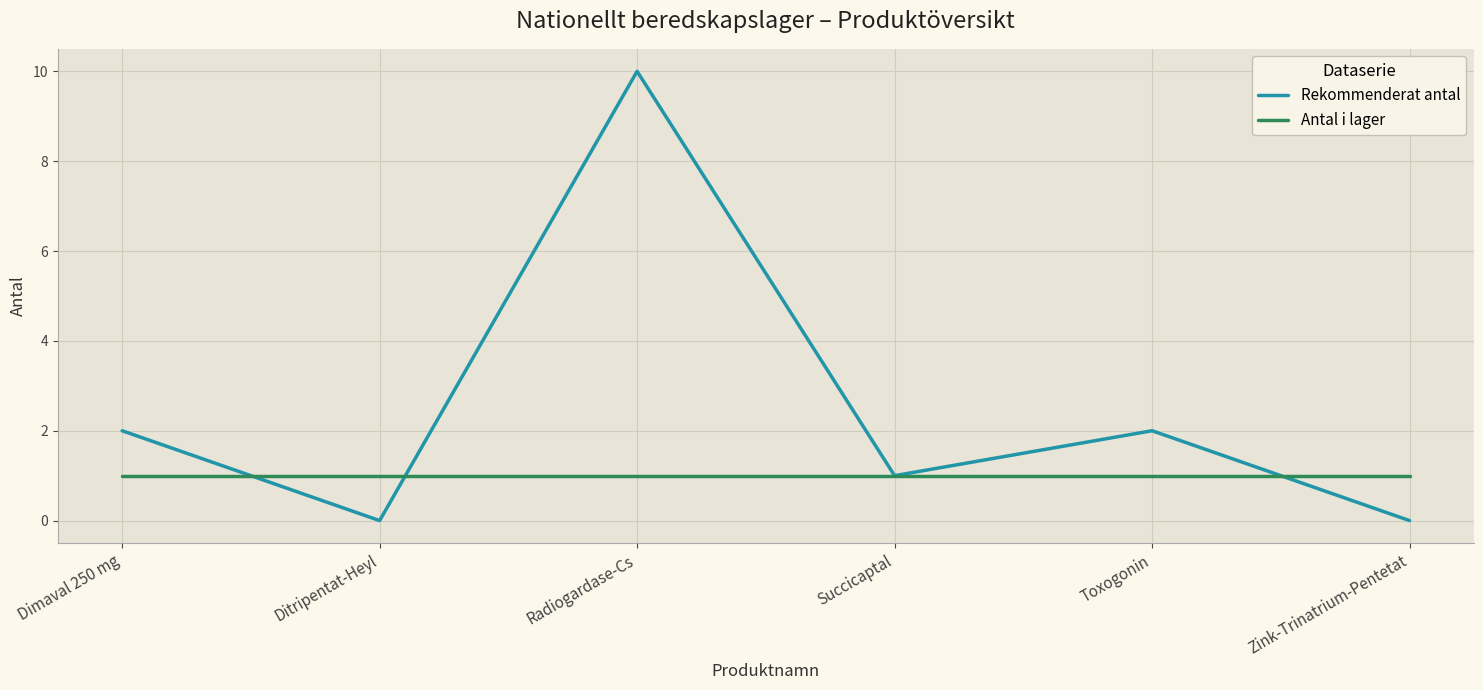

Rank the series at Toxogonin from lowest to highest value.

Antal i lager, Rekommenderat antal